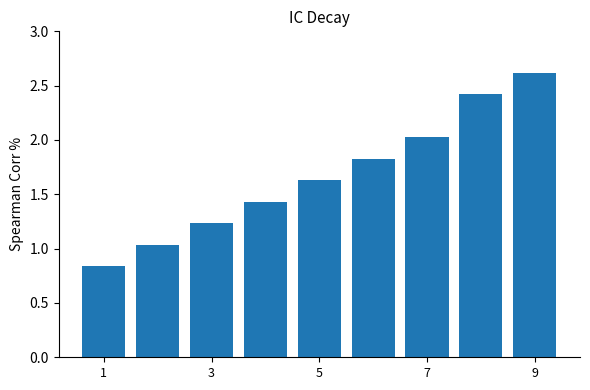

What is the average value?

1.7